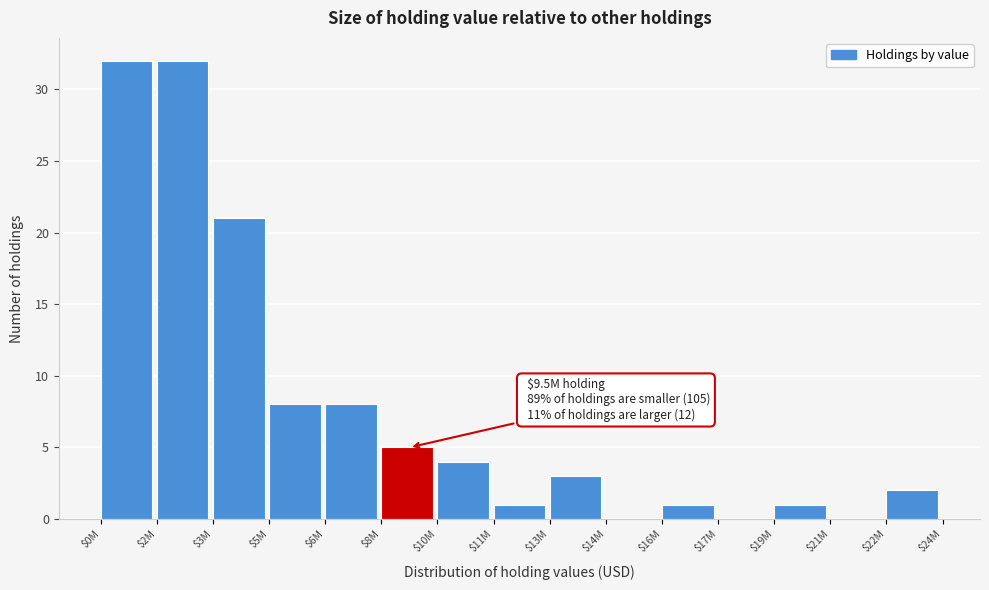

What is the greatest value displayed?

32